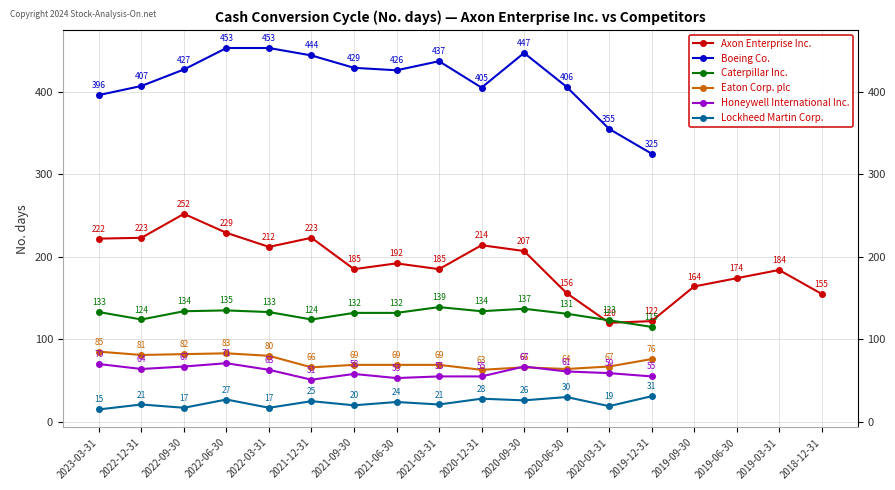

True or false: Axon Enterprise Inc. and Honeywell International Inc. cross at least once.

False